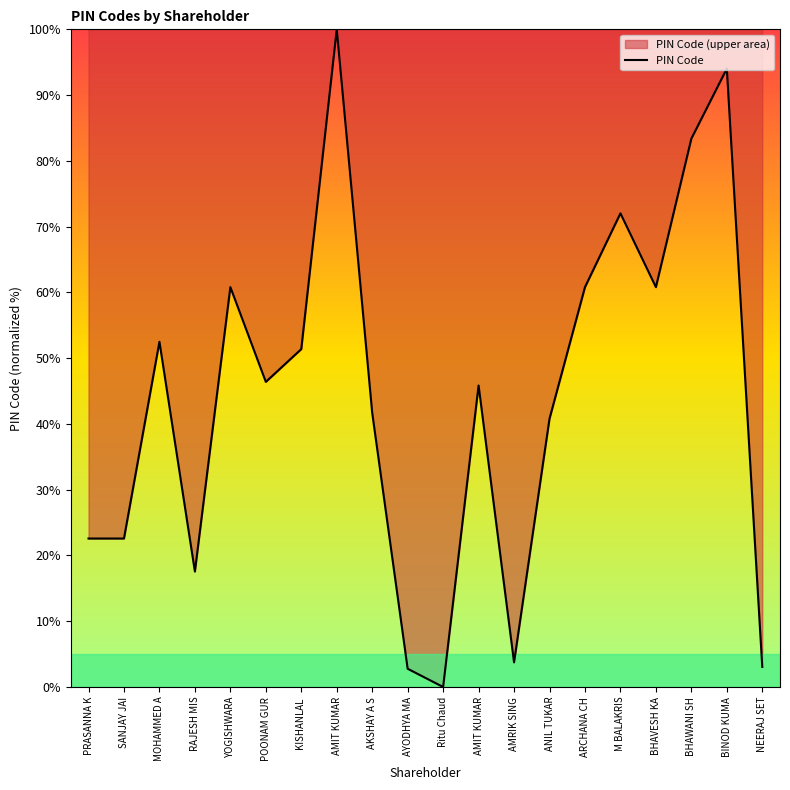

How many interior local peaks (higher than both neighbors) does the data have?

6